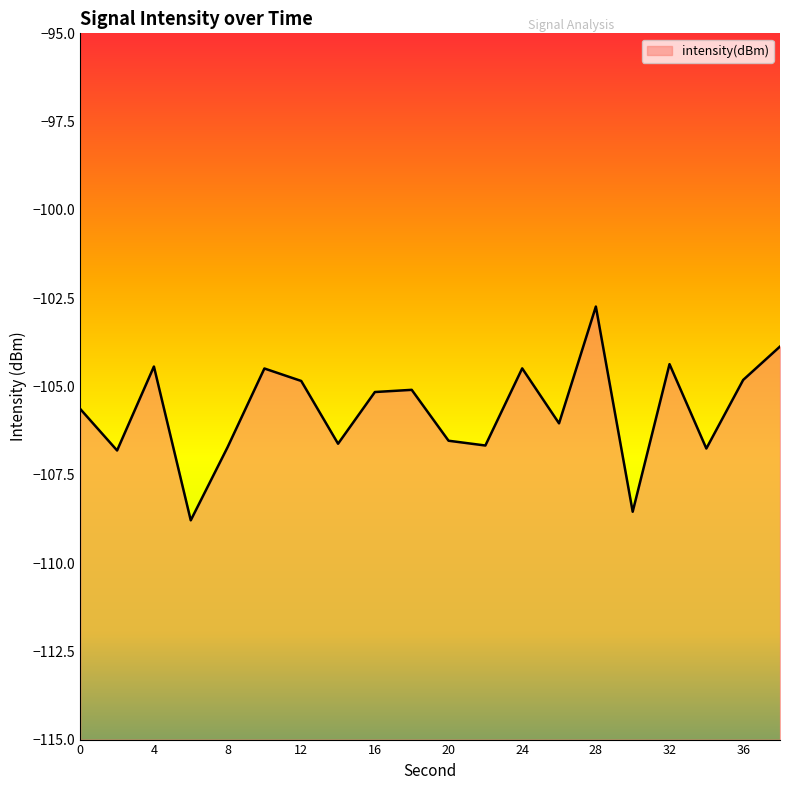

At which label does the data first exceed -105?

4